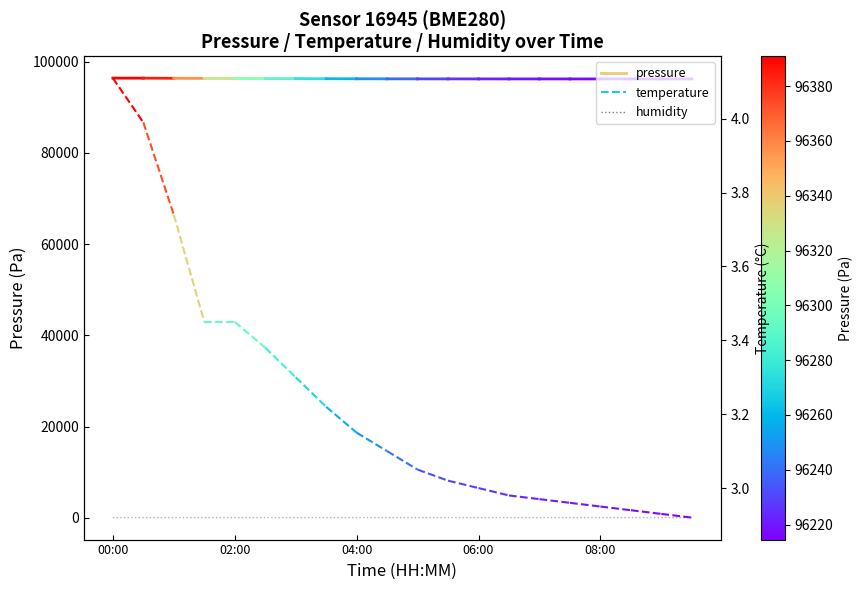

How many interior local valleys (lower than both neighbors) does the data have?

1